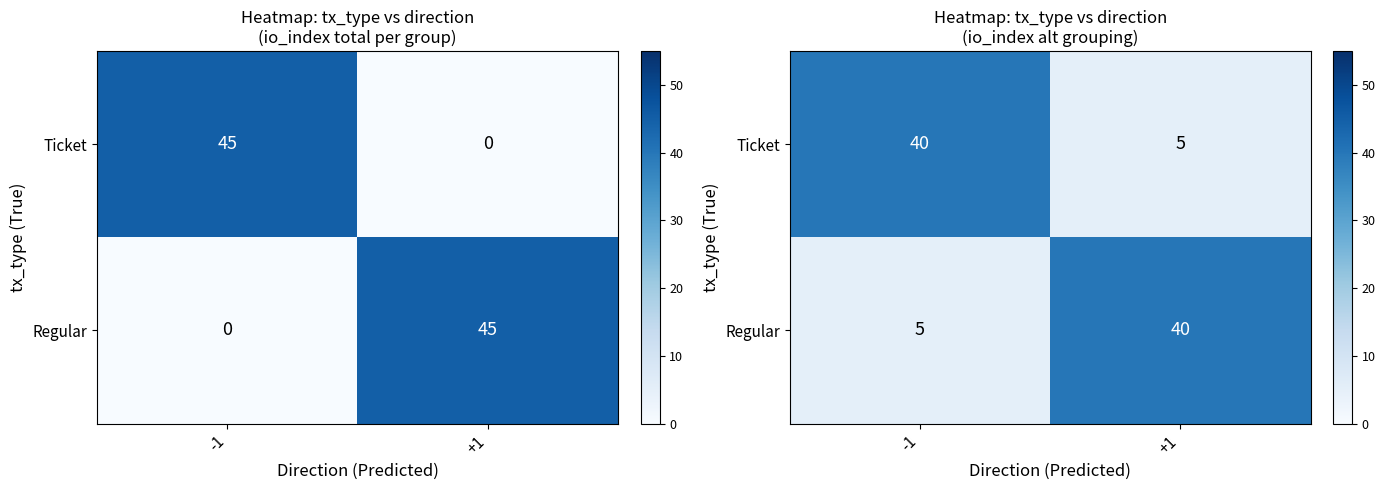

List the series in order of their peak value, lowest first.

Ticket, Regular